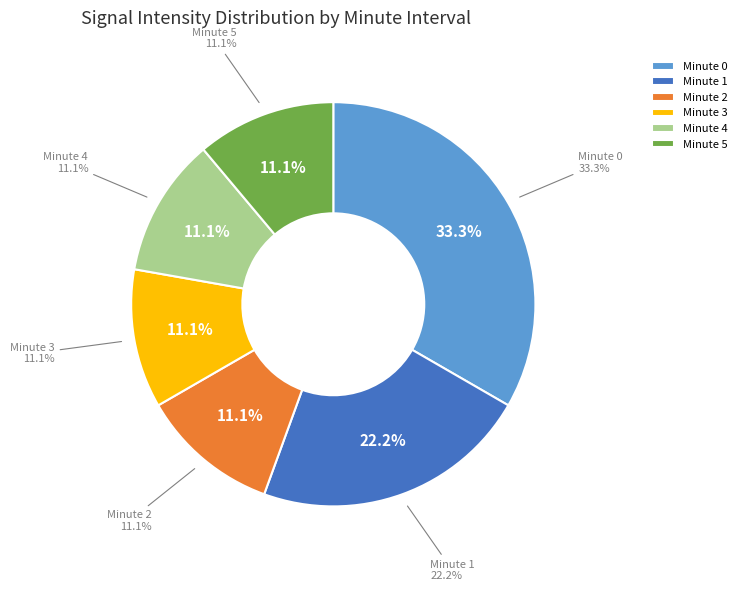

The 40 slice represents 13% of the pie. True or false?

False